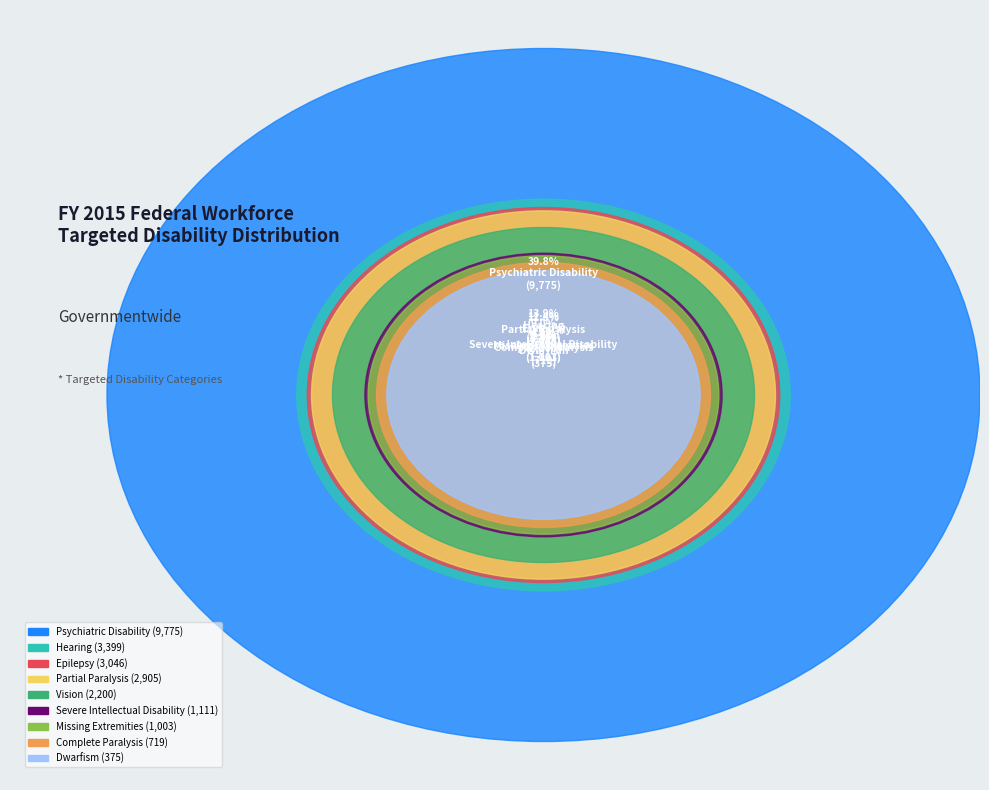

What is the smallest slice in the pie chart?

Dwarfism